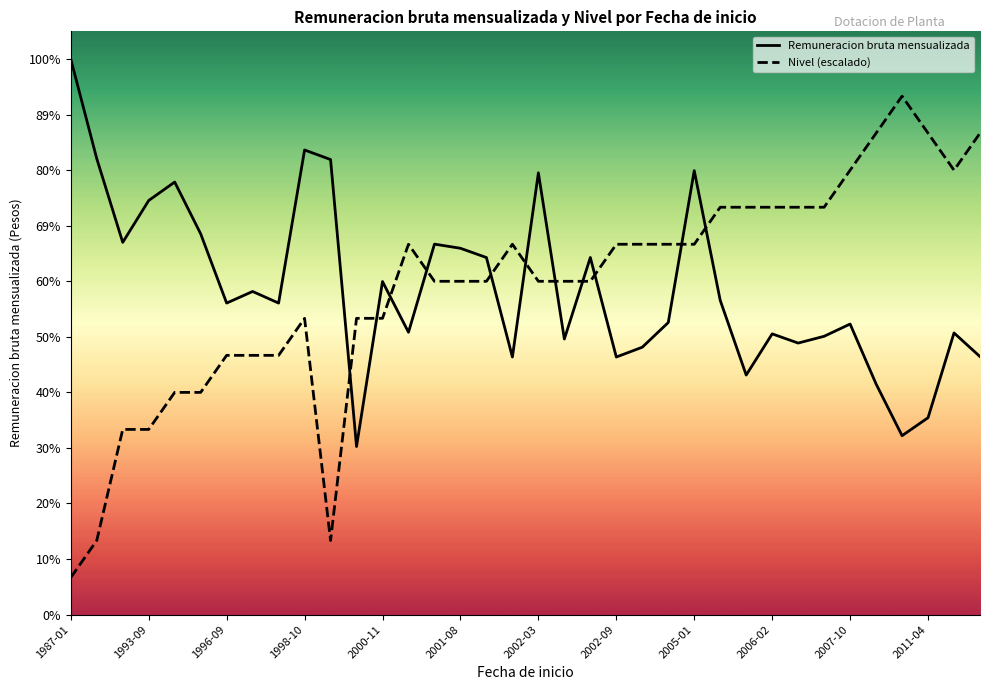

Does the chart have visible grid lines?

No